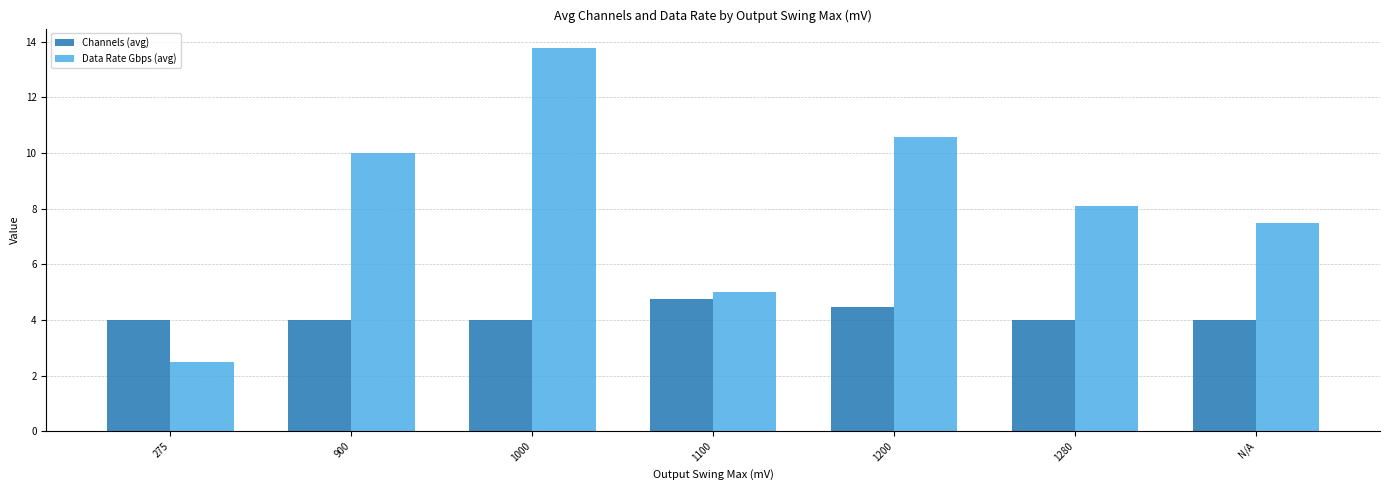

At which category does the chart reach its minimum across all series?

275